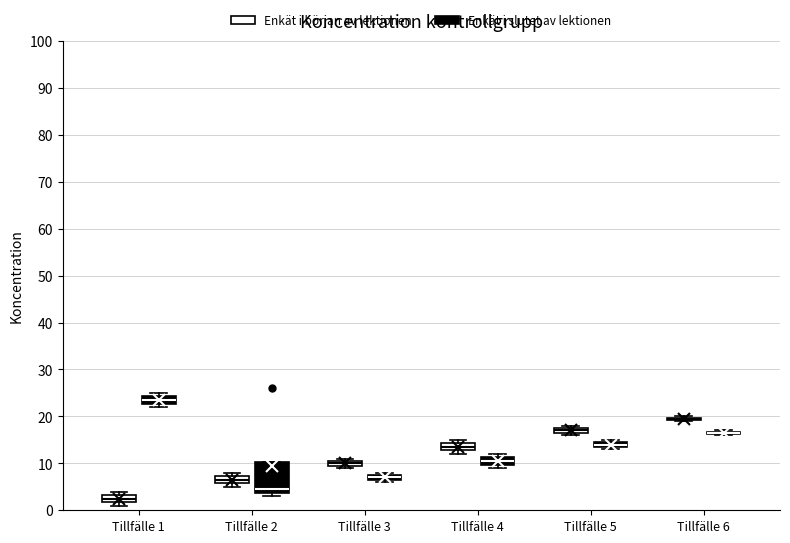

Which box is the tallest, from its lower edge to its upper edge?

Tillfälle 2 (Enkät i slutet av lektionen)